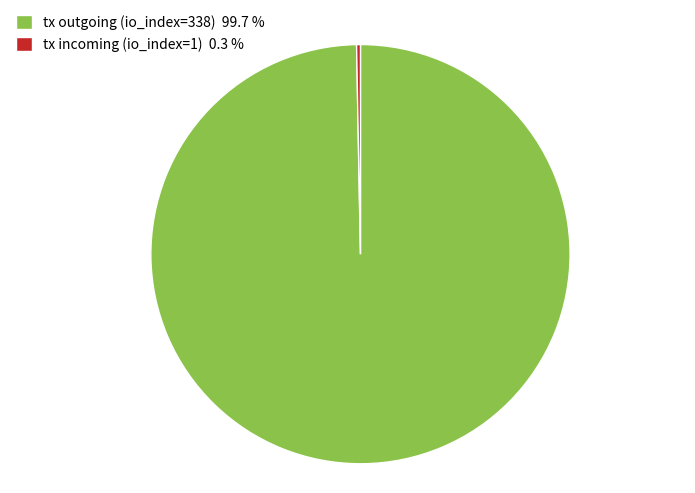

Combined, do tx outgoing (io_index=338) 99.7 % and tx incoming (io_index=1) 0.3 % account for over 50%?

Yes